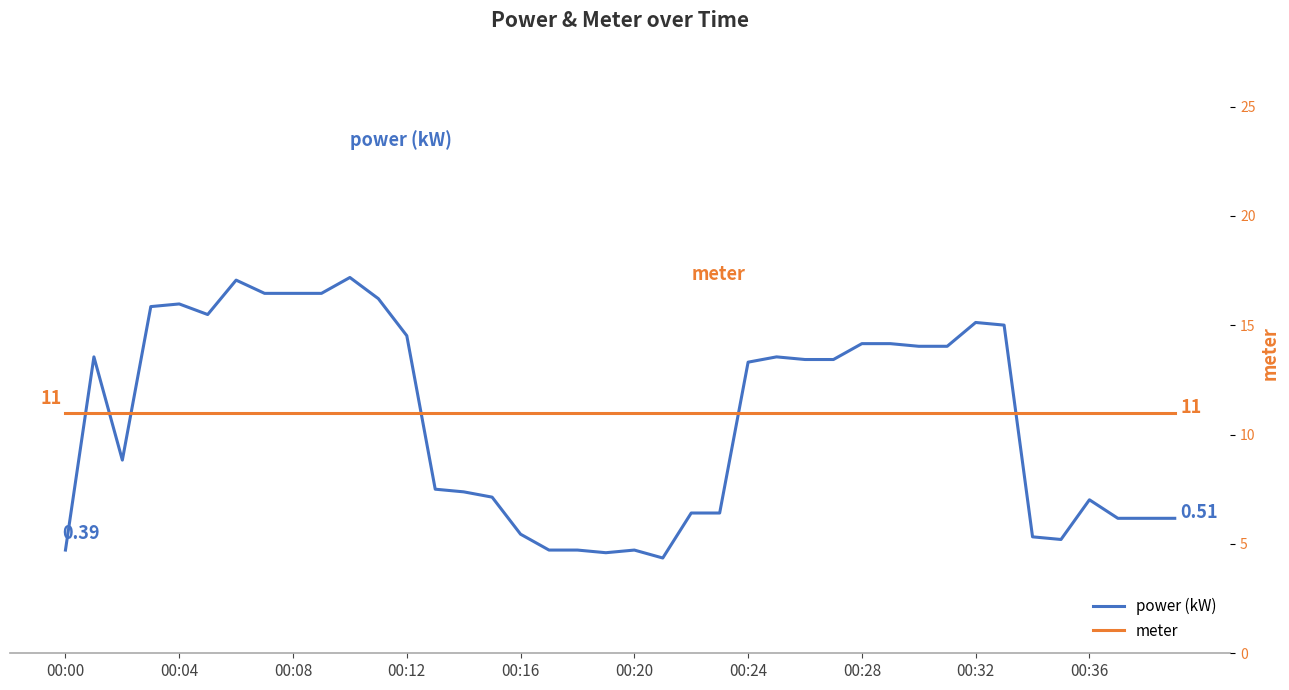

At how many categories does at least one series exceed 1?

40